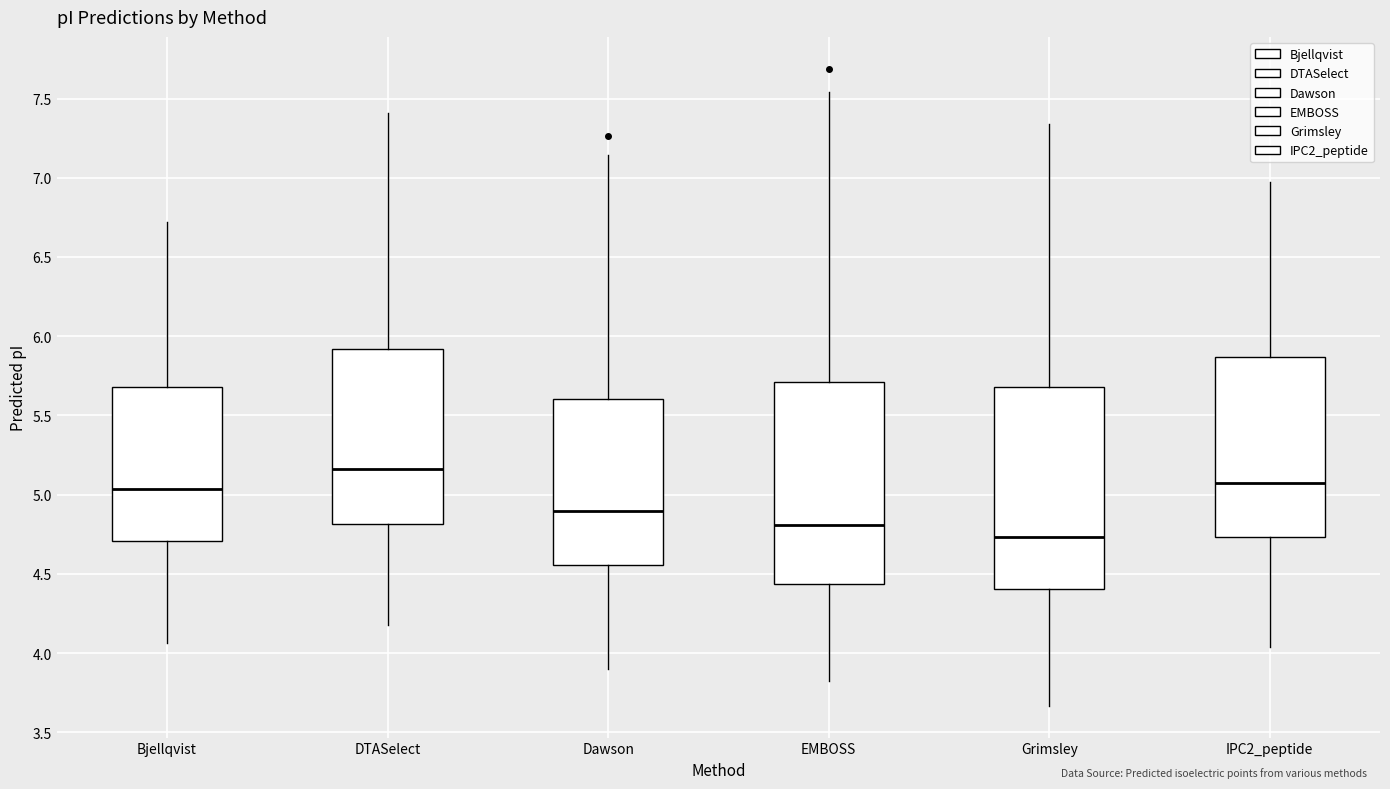

Where is the lower edge of the box for EMBOSS on the y-axis? The values are not printed on the chart, so give them approximately, as read against the axis.

4.45